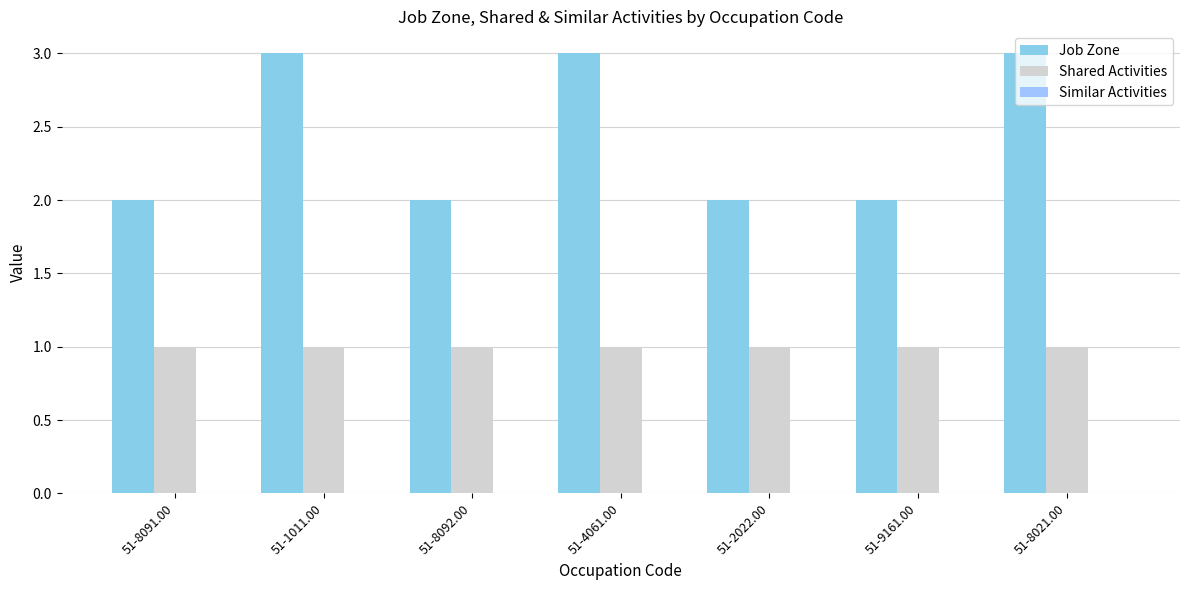

Is it true that Shared Activities equals 1 at 51-4061.00?

True